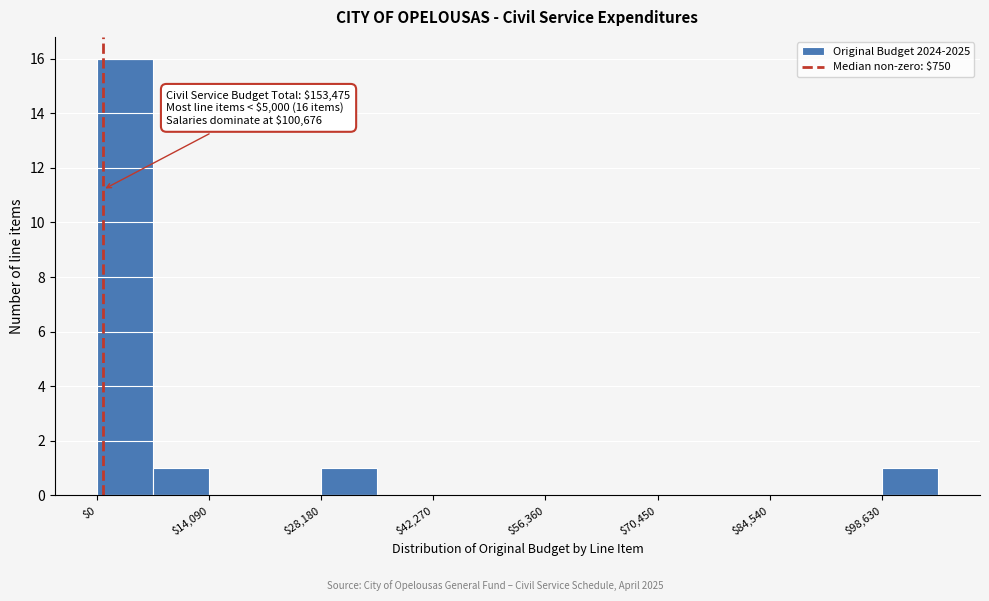

Around what value on the x-axis is the tallest bar? Give the approximate position of its centre, as read against the axis.

4000